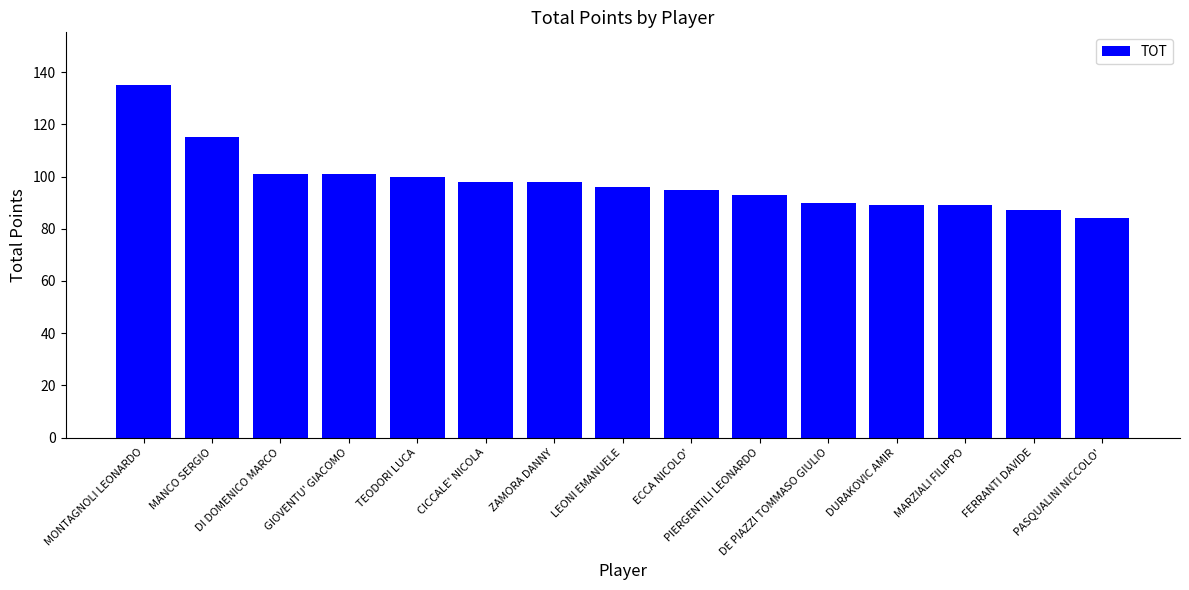

True or false: the data shows 96 at LEONI EMANUELE.

True